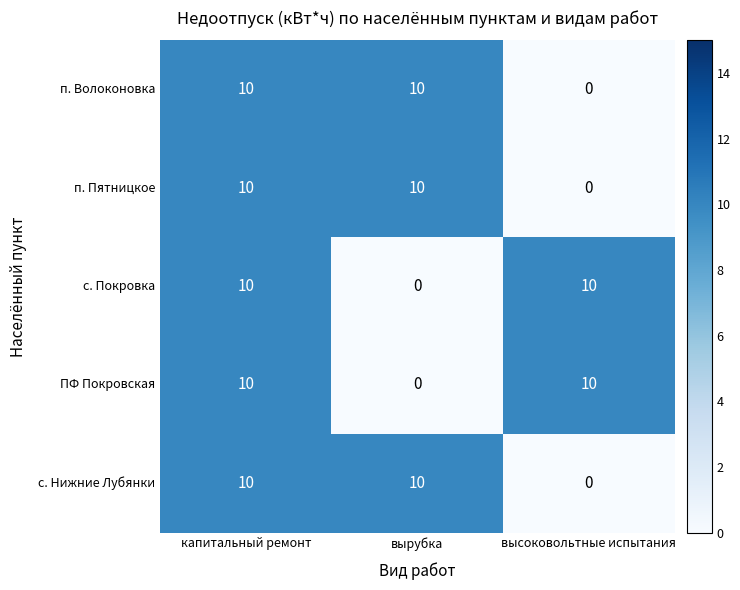

Reading right to left, transcribe all the data shown in this chart.

п. Волоконовка: высоковольтные испытания=0	вырубка=10	капитальный ремонт=10
п. Пятницкое: высоковольтные испытания=0	вырубка=10	капитальный ремонт=10
с. Покровка: высоковольтные испытания=10	вырубка=0	капитальный ремонт=10
ПФ Покровская: высоковольтные испытания=10	вырубка=0	капитальный ремонт=10
с. Нижние Лубянки: высоковольтные испытания=0	вырубка=10	капитальный ремонт=10